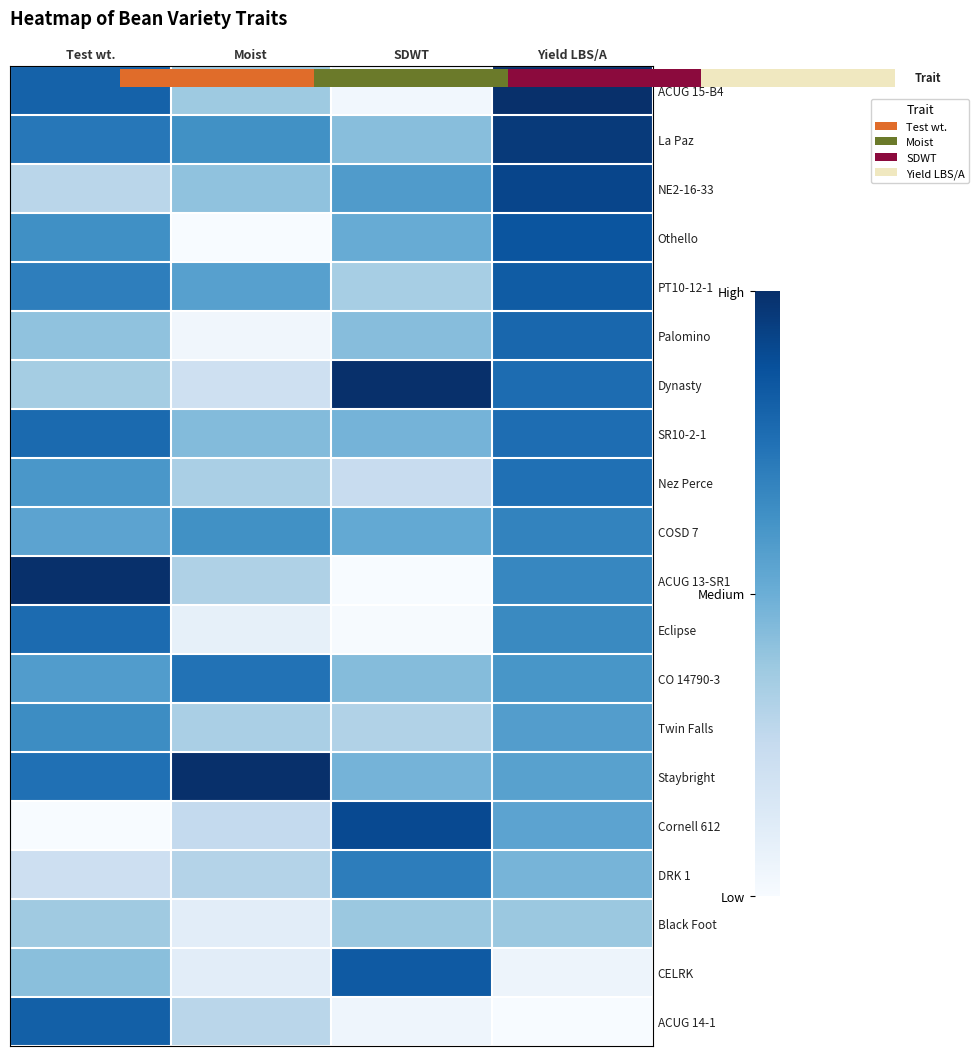

Which has a higher value, Yield LBS/A or Moist?

Yield LBS/A